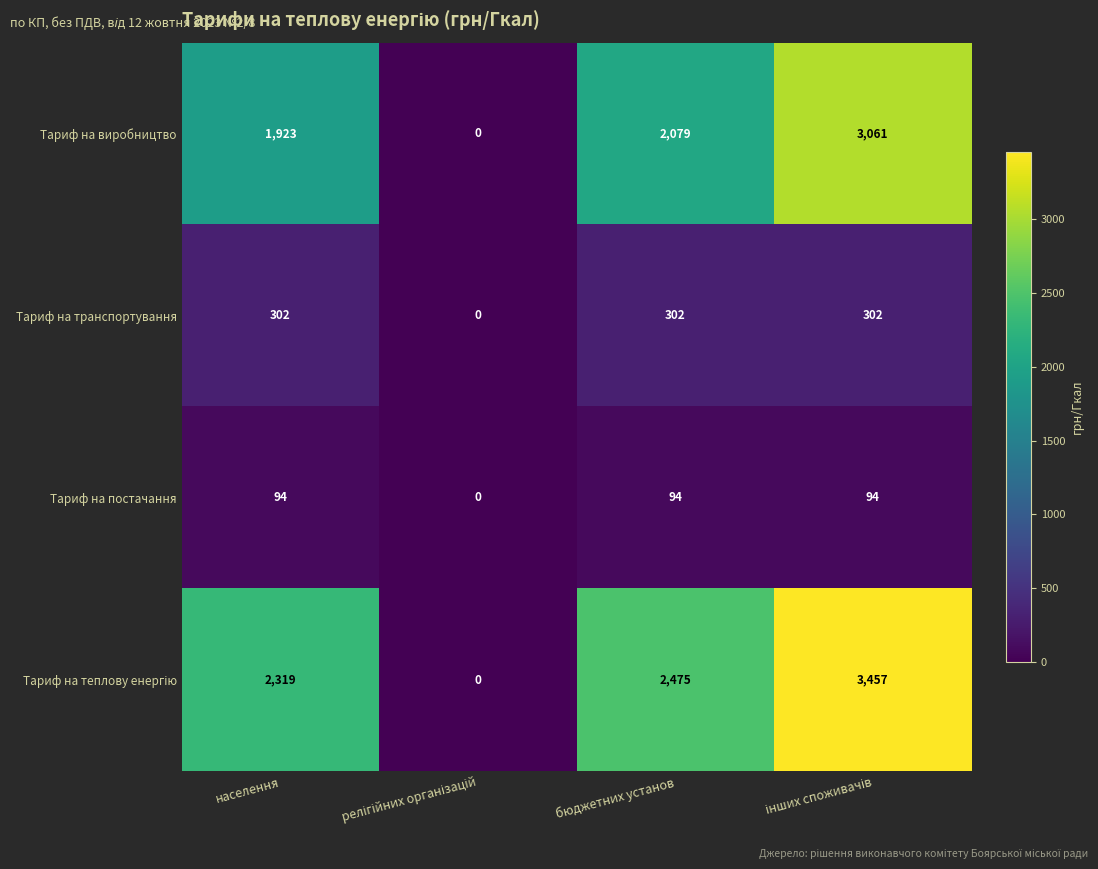

What is the difference between the highest and lowest values at населення?

2225